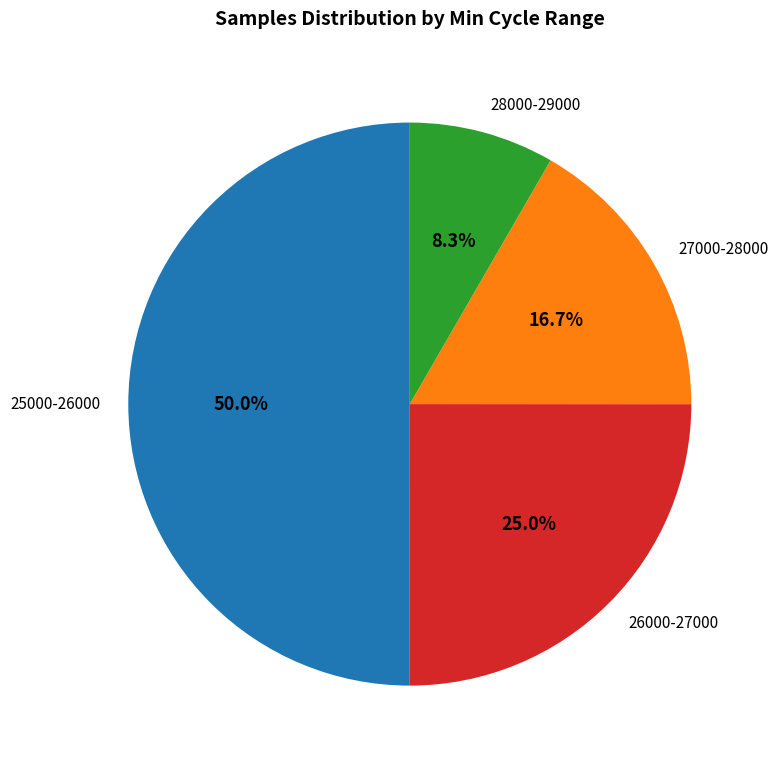

Which slice is the largest?

25000-26000